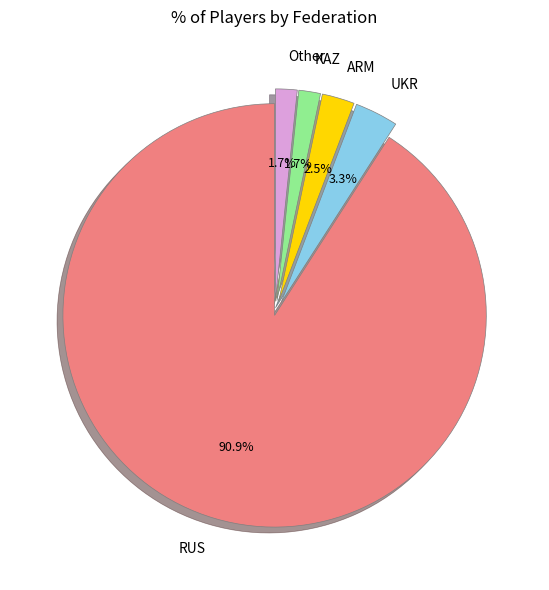

Which slice represents more than half of the pie?

RUS